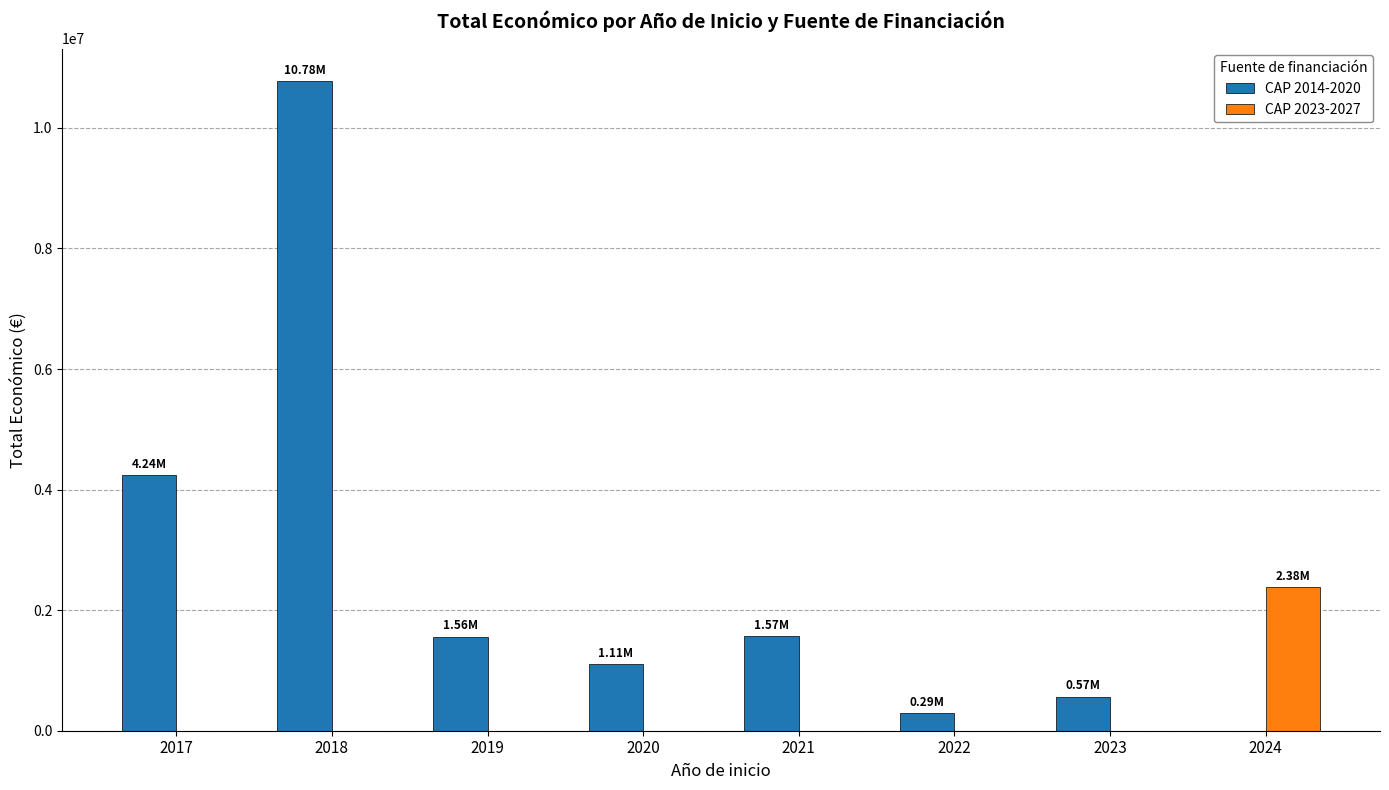

What is the approximate value of CAP 2014-2020 at 2021?

1570698